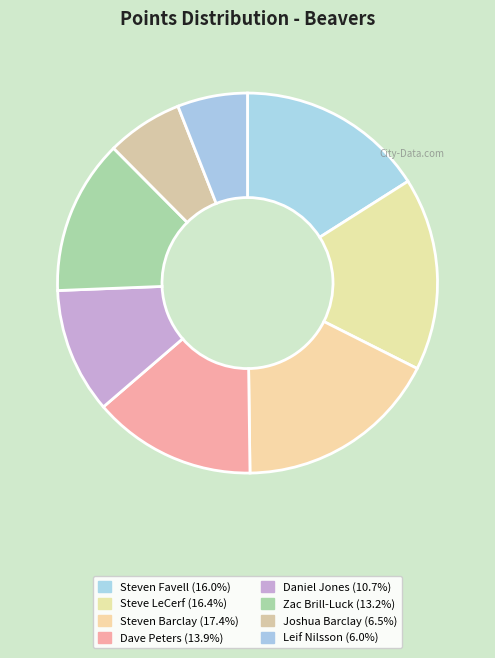

What is the change in value from Steven Favell to Zac Brill-Luck?

-27